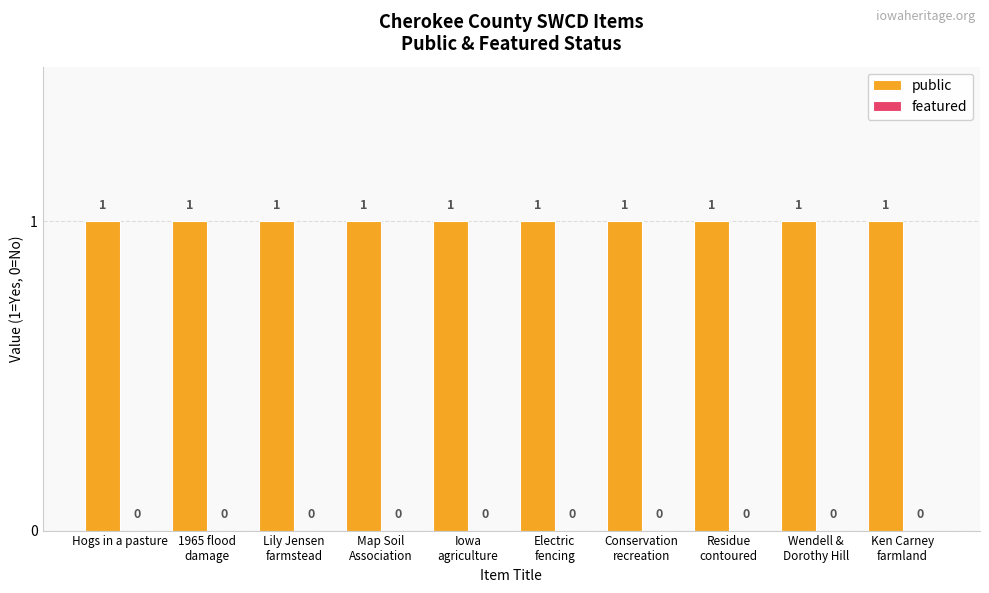

Which series changed the most between Conservation
recreation and Wendell &
Dorothy Hill?

public